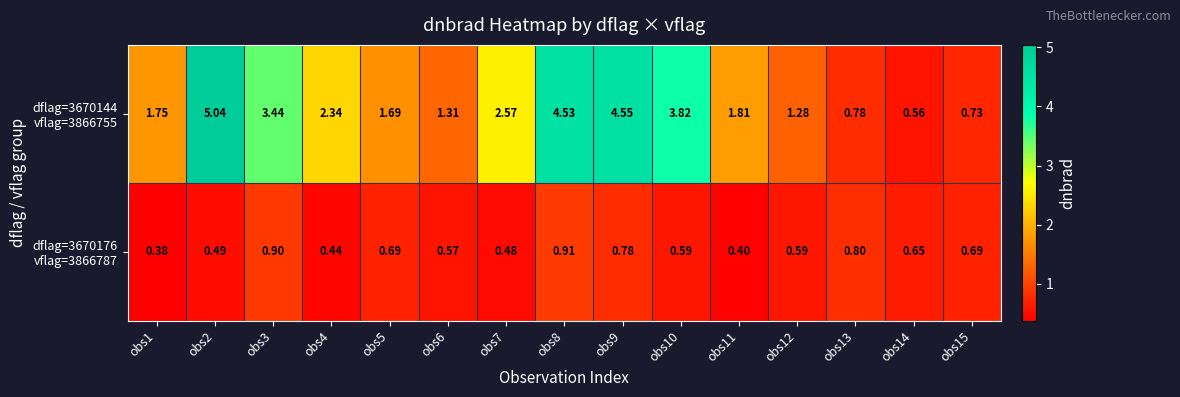

Which series has the widest spread of values?

dflag=3670144 vflag=3866755